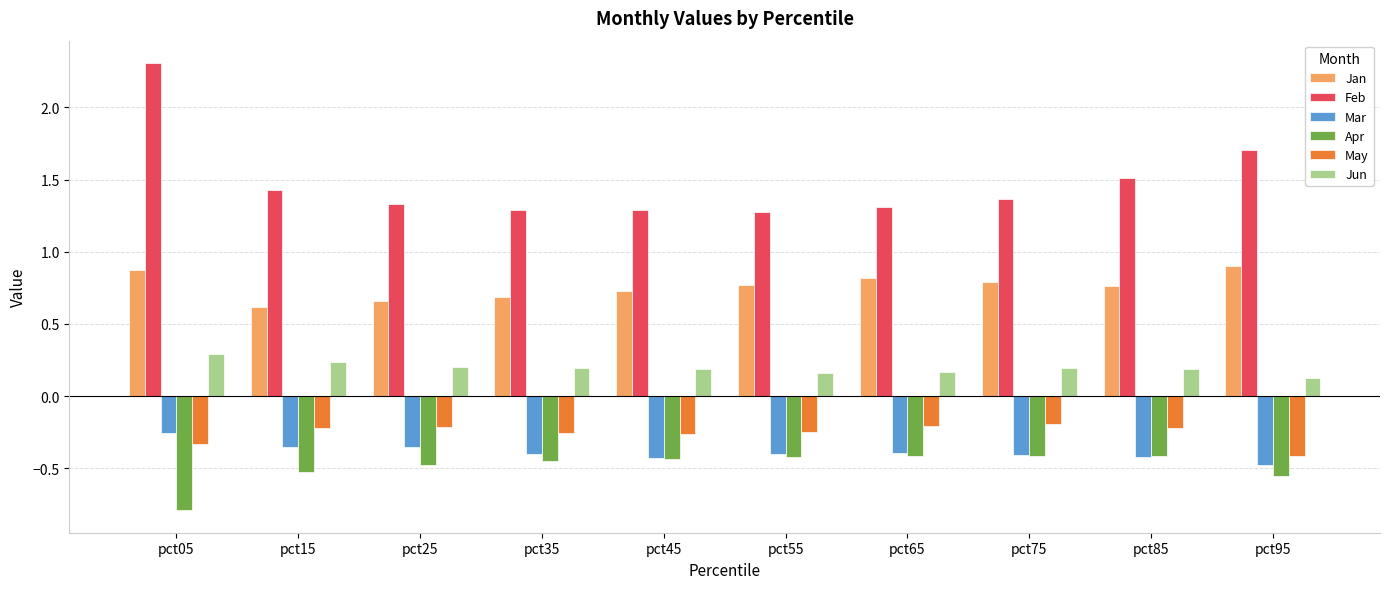

Are the bars horizontal?

No